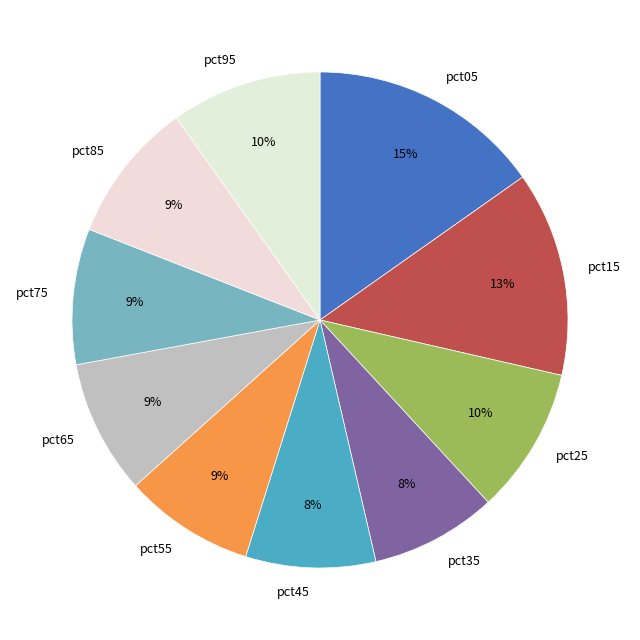

True or false: pct45 accounts for 8% of the total.

True